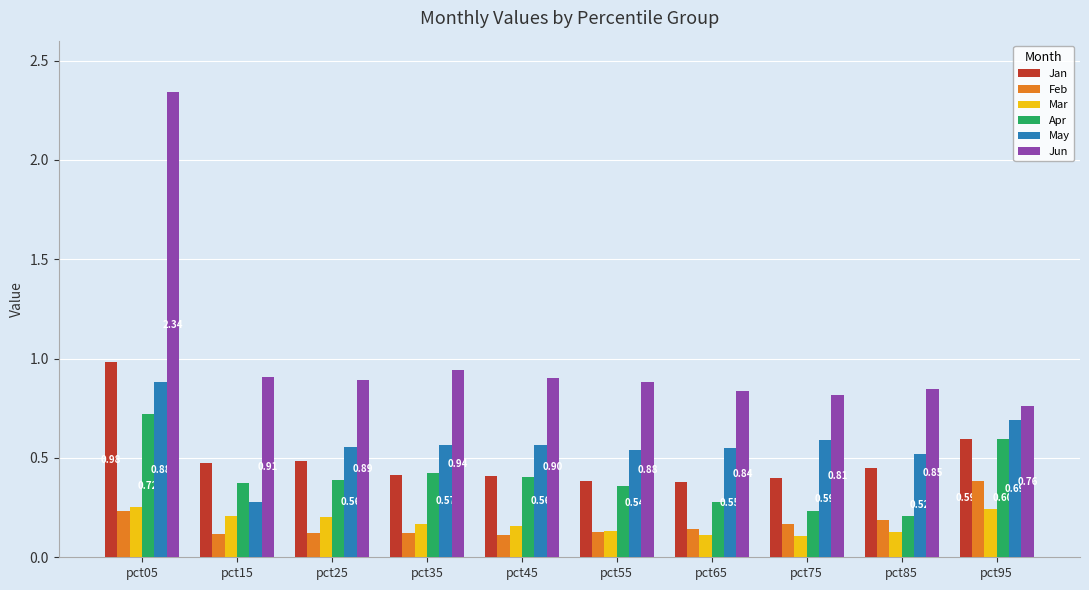

What is the spread (max minus min) of values at pct75?

0.7